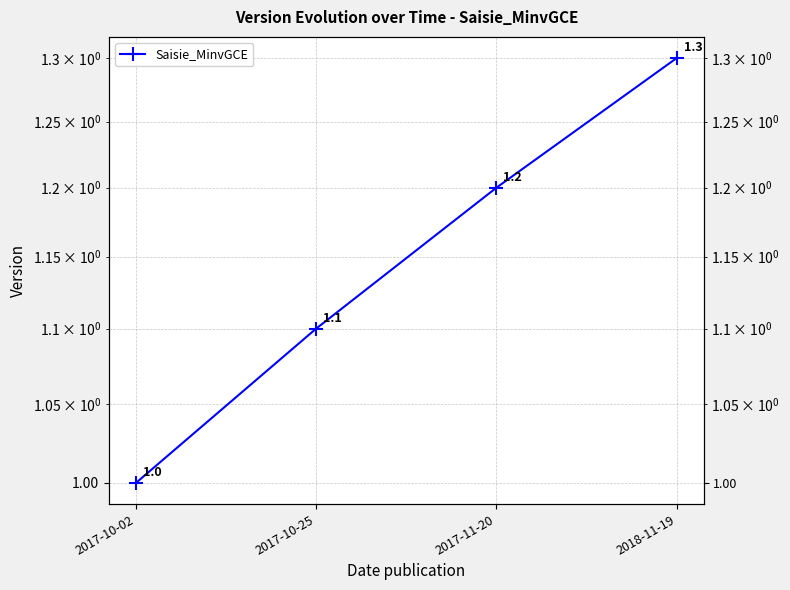

Reading left to right, list all the values displayed in this chart.

1.0	1.1	1.2	1.3